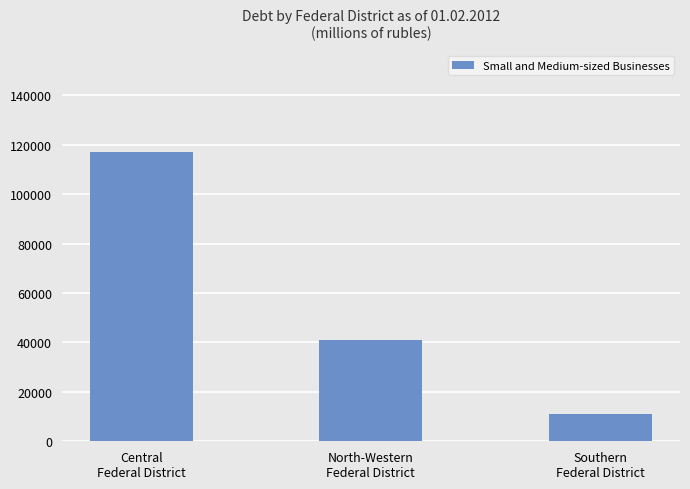

Reading left to right, transcribe all the data shown in this chart.

Central
Federal District=117040	North-Western
Federal District=40964	Southern
Federal District=10972